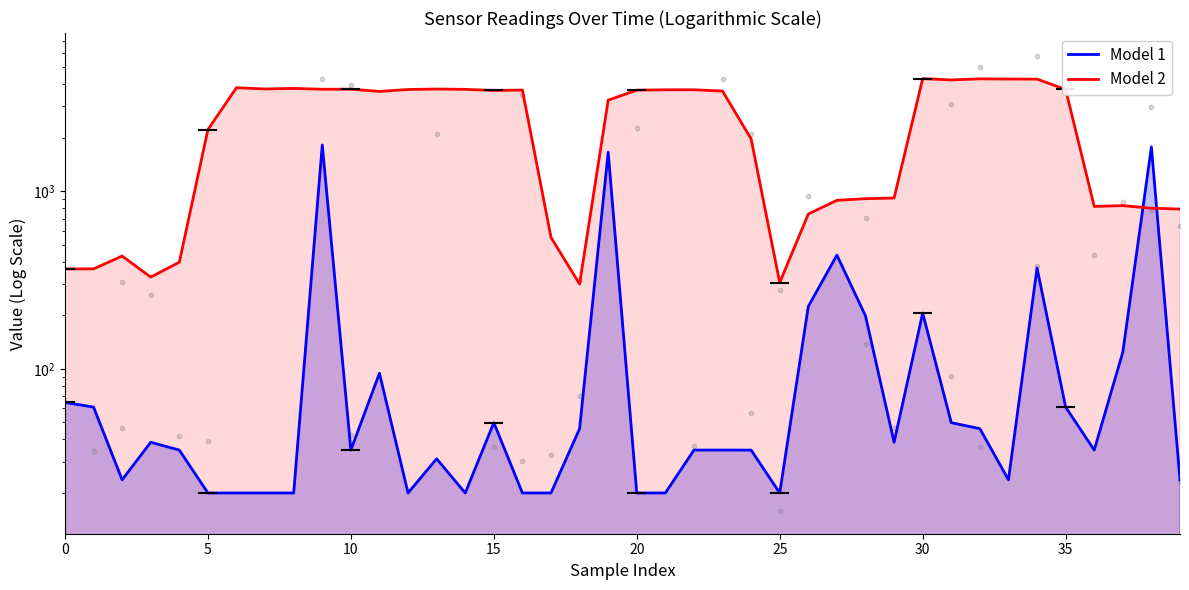

At which category is the sum across all series the highest?

9